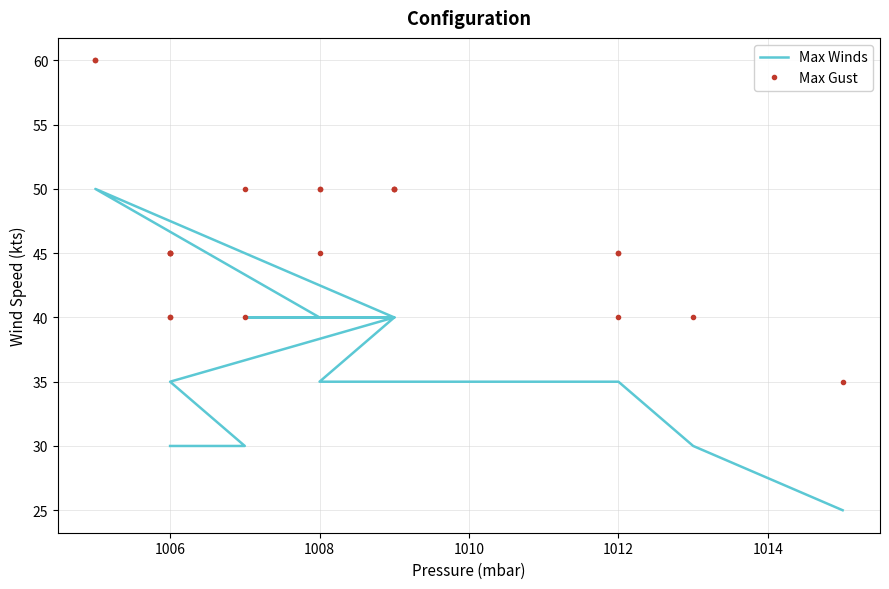

Rank the series by their maximum value, from highest to lowest.

Max Gust, Max Winds